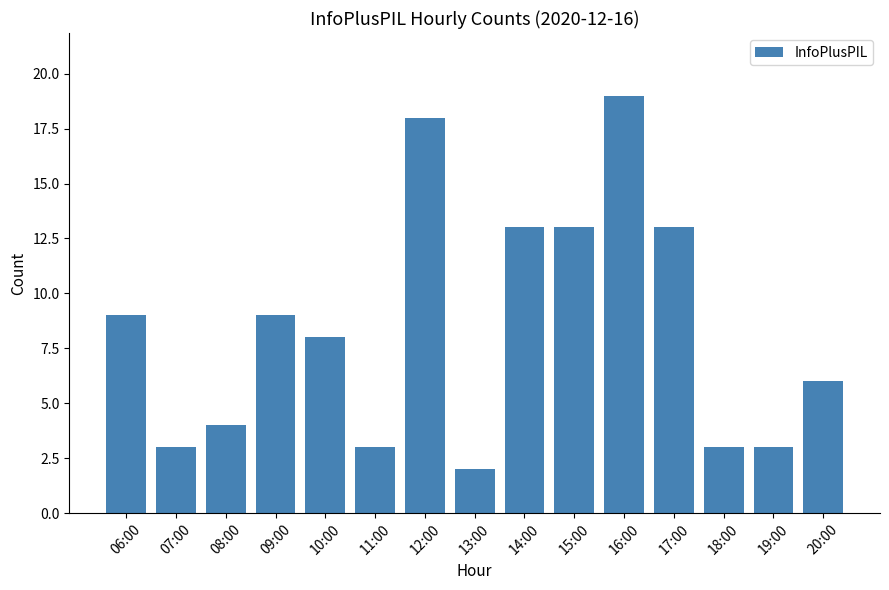

Is it true that the value at 13:00 is 1?

False